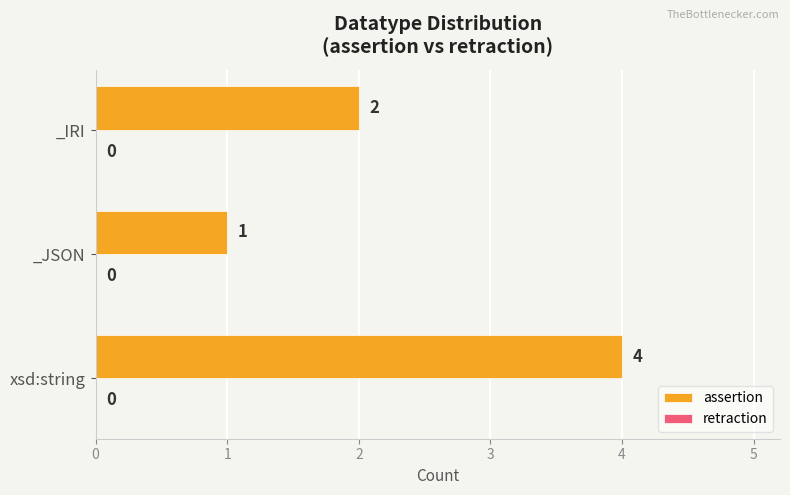

Which category has the highest value across all series?

xsd:string